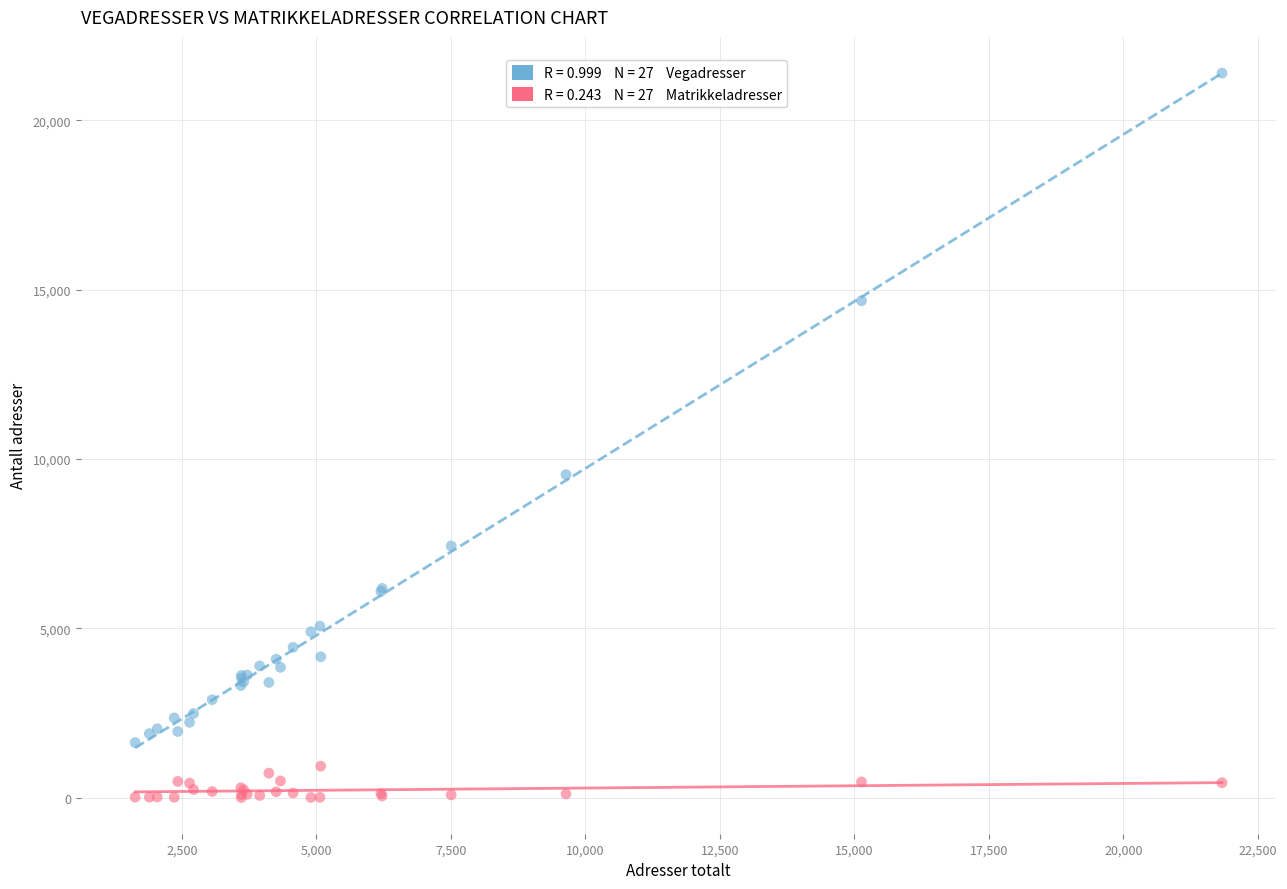

Across all series, what Y value is closest to 10698?

9536